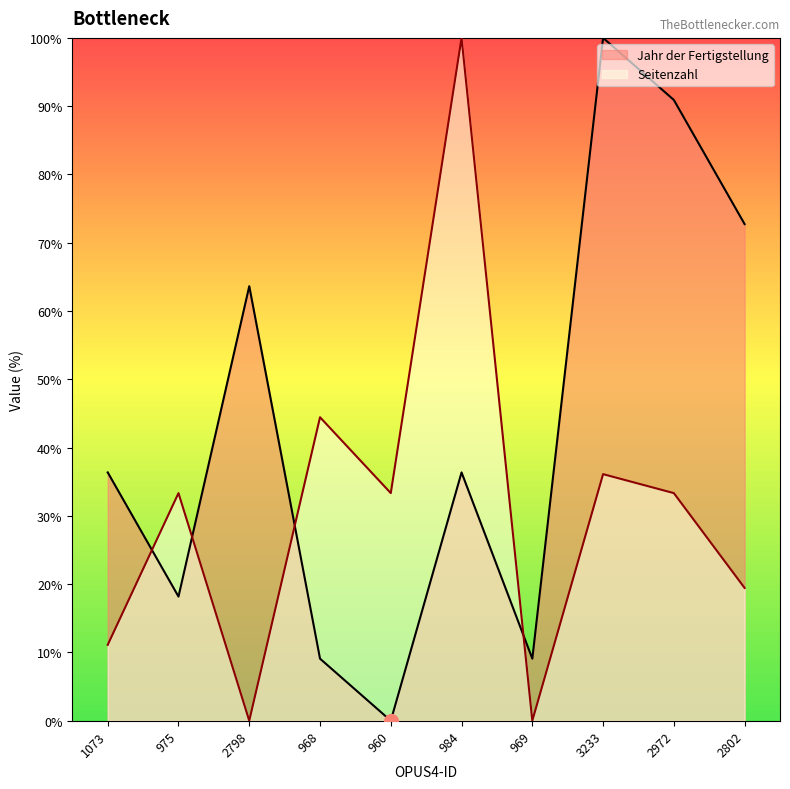

Reading left to right, list all the values displayed in this chart.

Jahr der Fertigstellung: 1073=36.4	975=18.2	2798=63.6	968=9.1	960=0.0	984=36.4	969=9.1	3233=100.0	2972=90.9	2802=72.7
Seitenzahl: 1073=11.1	975=33.3	2798=0.0	968=44.4	960=33.3	984=100.0	969=0.0	3233=36.1	2972=33.3	2802=19.4